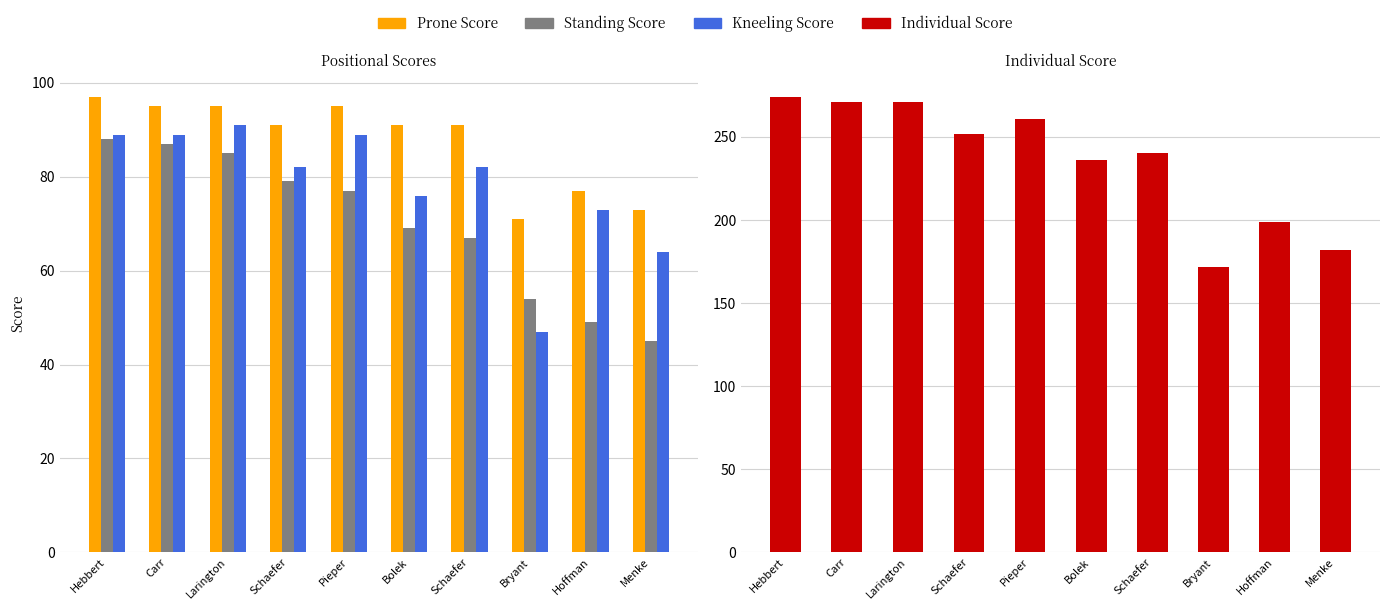

Reading left to right, extract all data points from this chart.

Prone Score: Hebbert=97	Carr=95	Larington=95	Schaefer=91	Pieper=95	Bolek=91	Schaefer=91	Bryant=71	Hoffman=77	Menke=73
Standing Score: Hebbert=88	Carr=87	Larington=85	Schaefer=79	Pieper=77	Bolek=69	Schaefer=67	Bryant=54	Hoffman=49	Menke=45
Kneeling Score: Hebbert=89	Carr=89	Larington=91	Schaefer=82	Pieper=89	Bolek=76	Schaefer=82	Bryant=47	Hoffman=73	Menke=64
Individual Score: Hebbert=274	Carr=271	Larington=271	Schaefer=252	Pieper=261	Bolek=236	Schaefer=240	Bryant=172	Hoffman=199	Menke=182